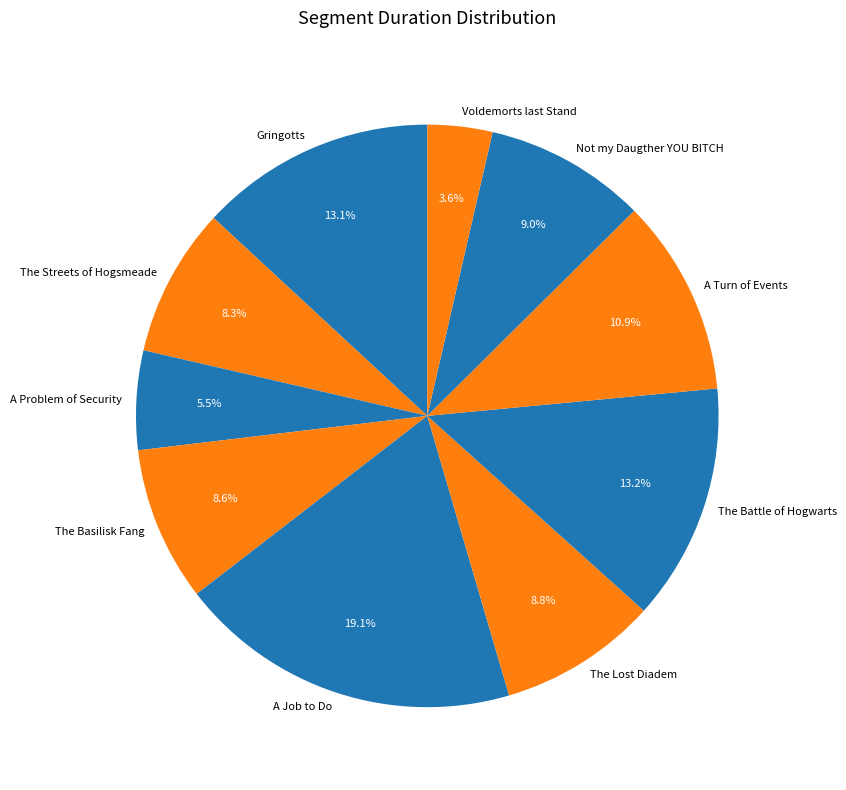

The The Streets of Hogsmeade slice represents 1% of the pie. True or false?

False